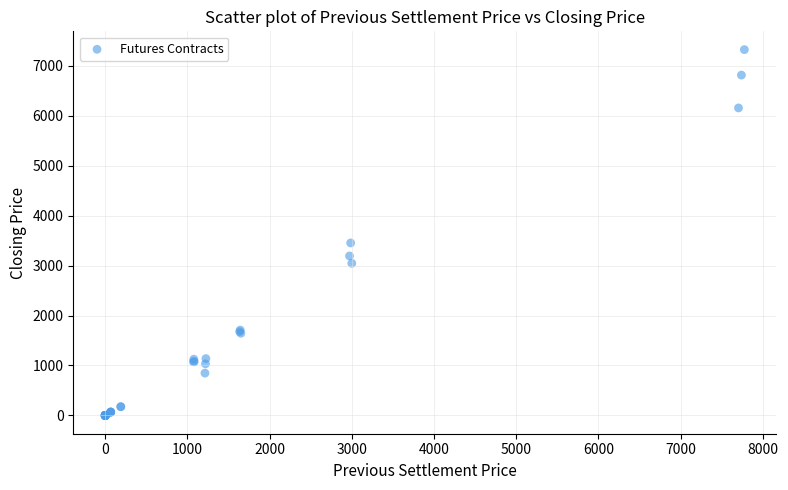

What Y value in the scatter plot is closest to 3660?

3452.3